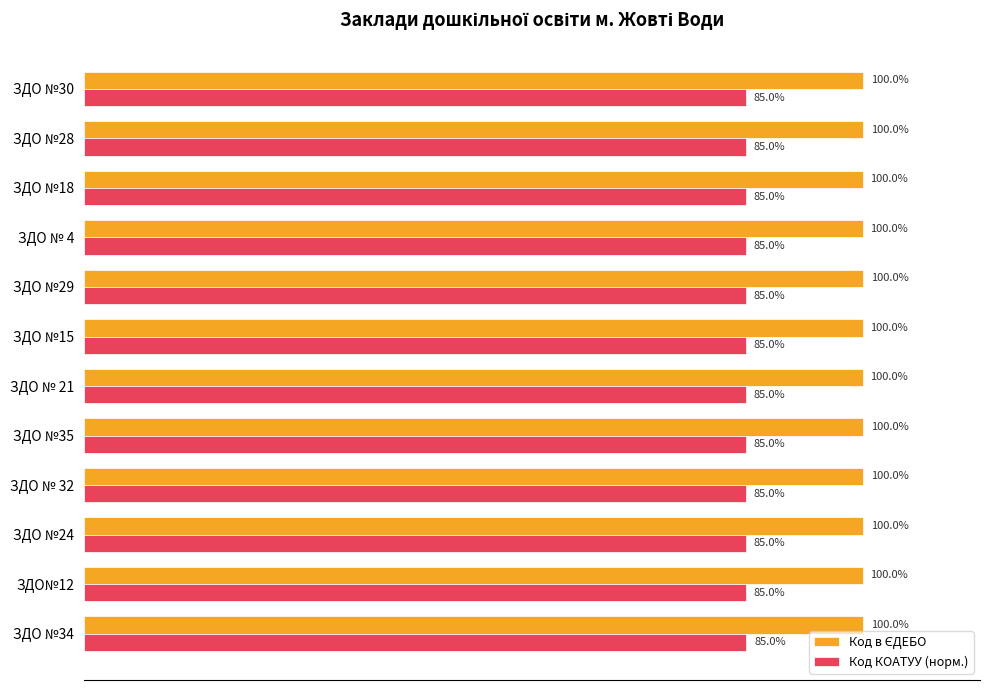

Where is Код КОАТУУ (норм.) nearest to the value 84?

ЗДО № 4